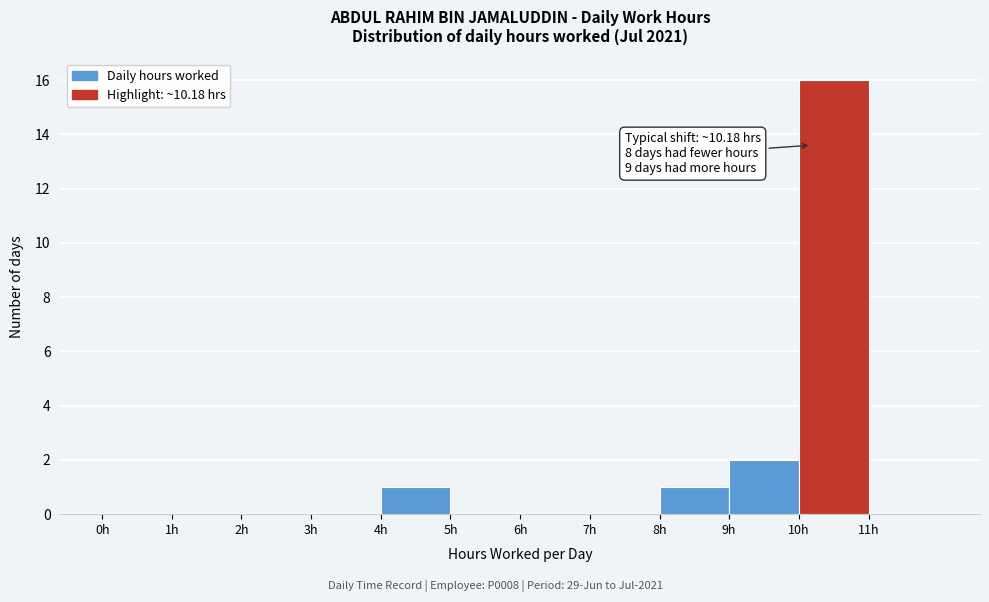

Which range on the x-axis has the tallest bar?

10 to 11